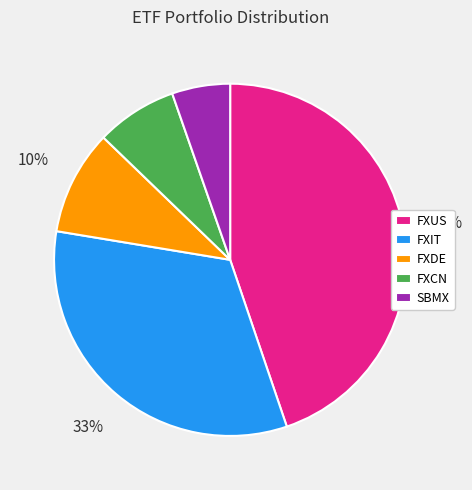

Is the sum of FXDE and FXIT greater than half?

No